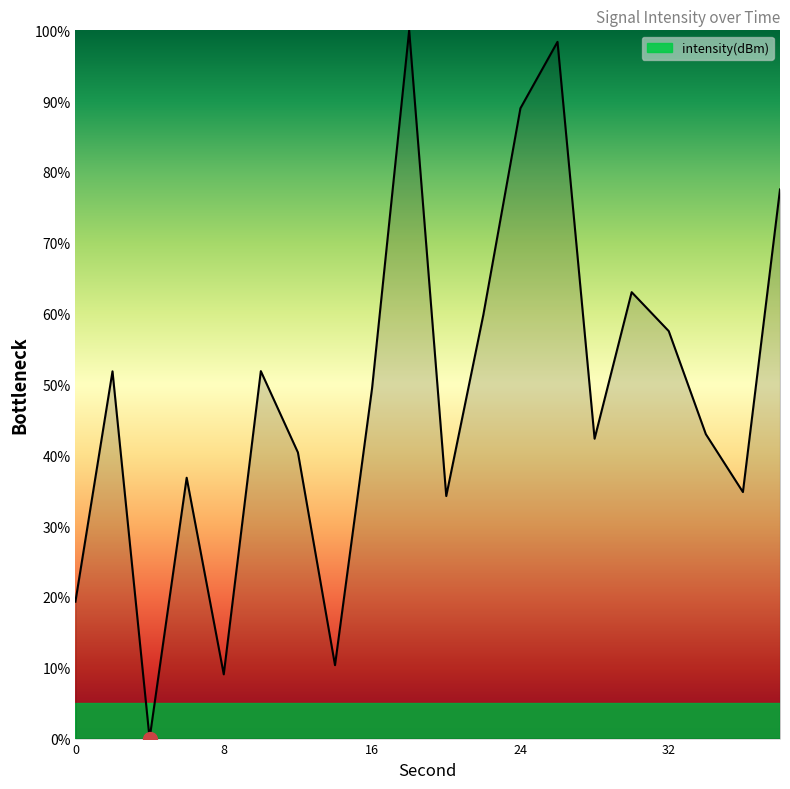

What is the greatest value displayed?

100.0